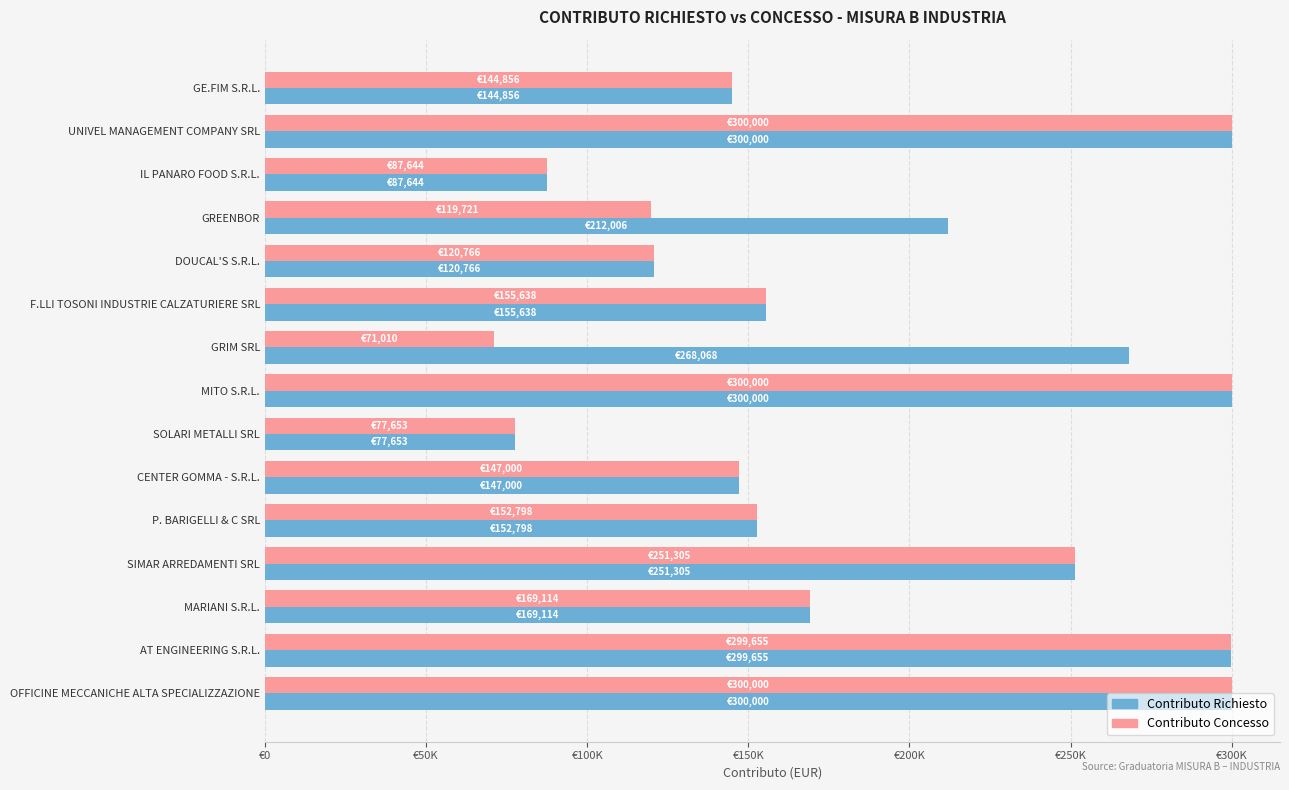

List the series in order of their peak value, highest first.

Contributo Richiesto, Contributo Concesso